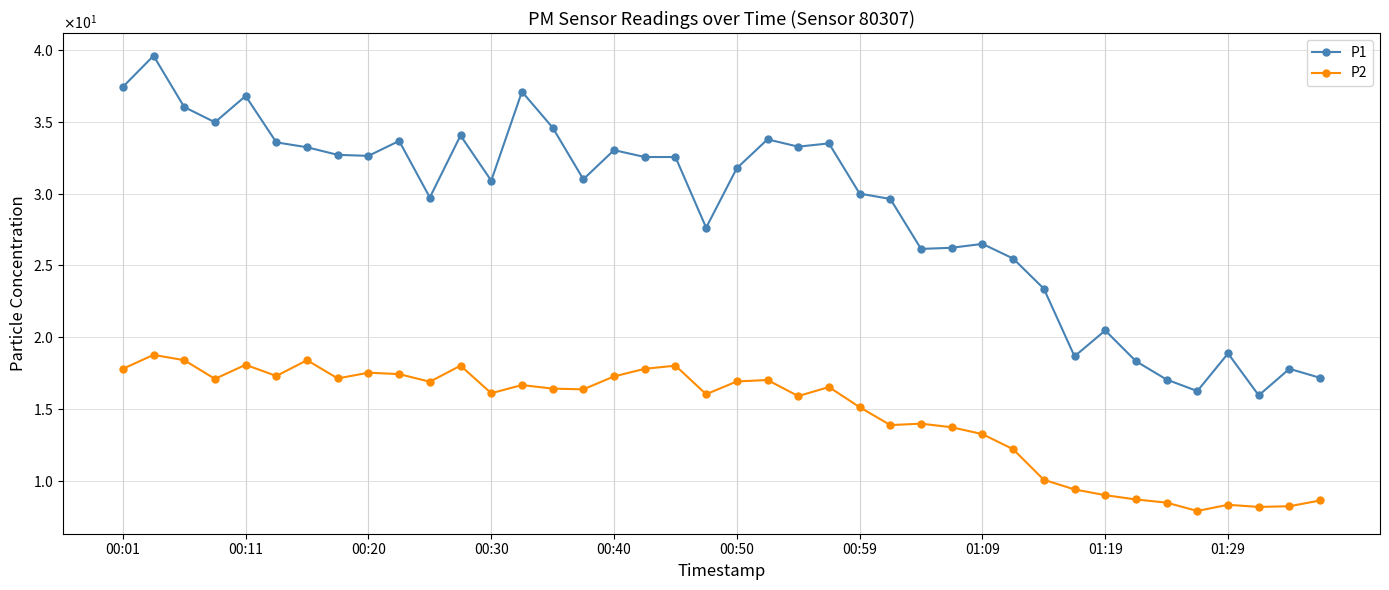

What is the minimum value for P2?

7.9